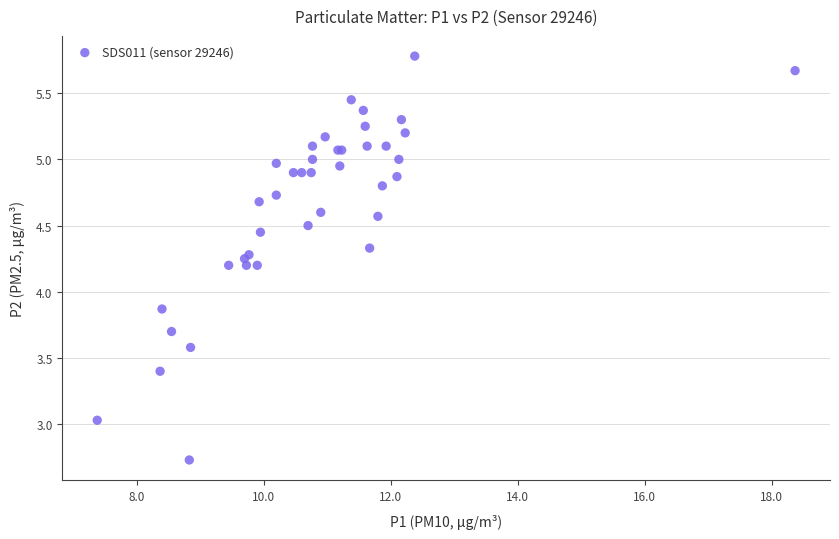

What Y value in the scatter plot is closest to 4?

3.9